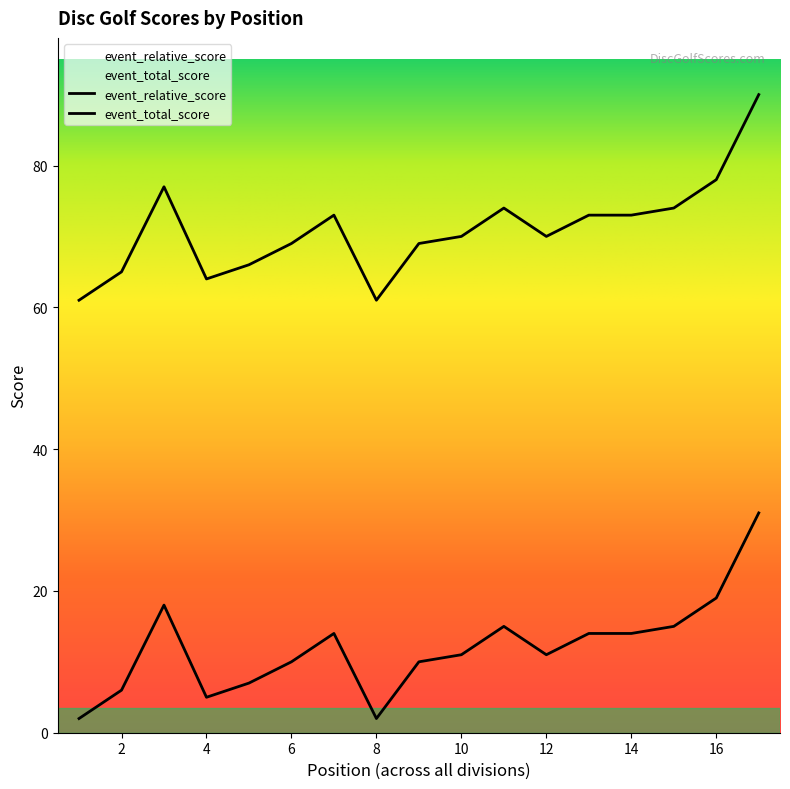

Which series has the largest total across all categories?

event_total_score